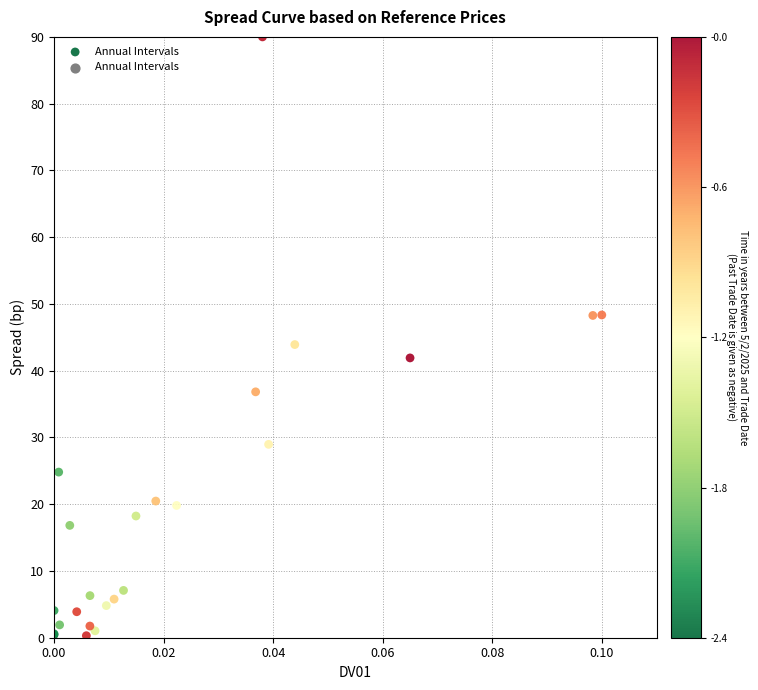

What Y value in the scatter plot is closest to 45?

43.9